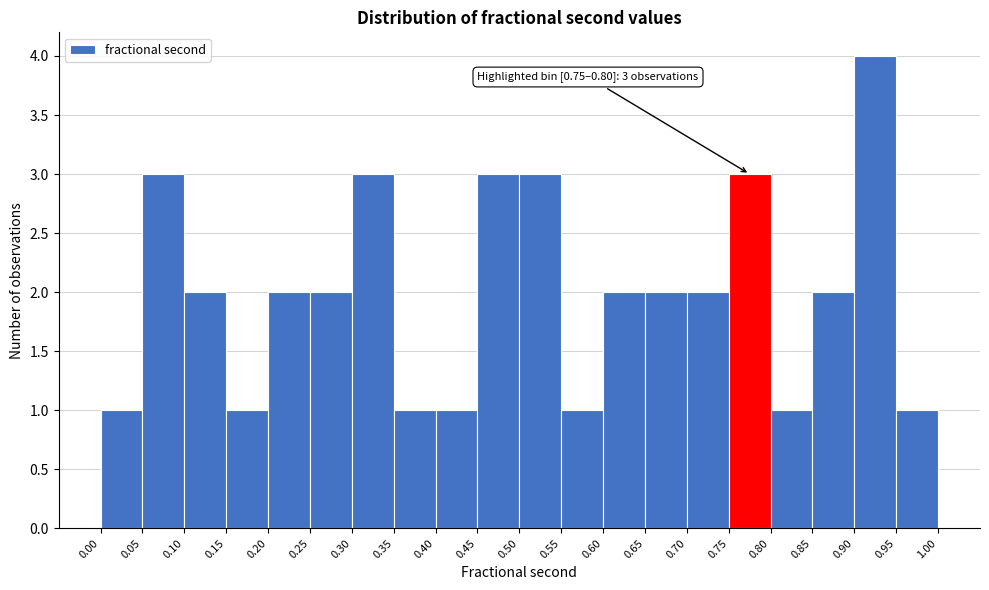

Which range on the x-axis has the tallest bar?

0.90 to 0.95